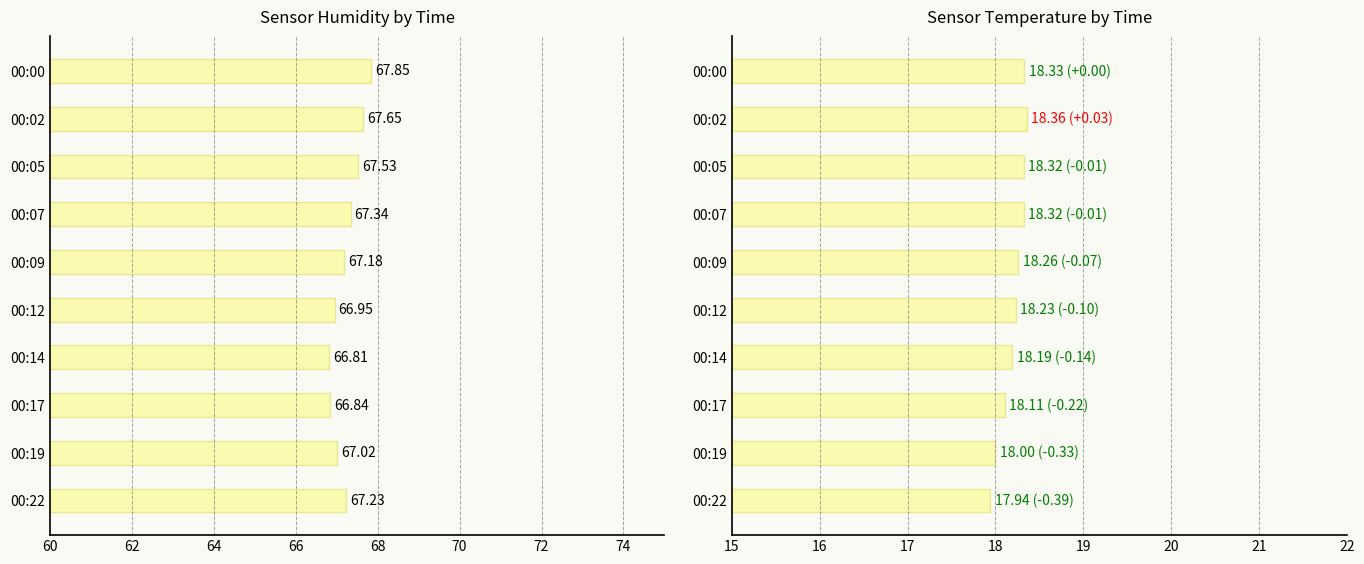

How many data points does each series have?

10